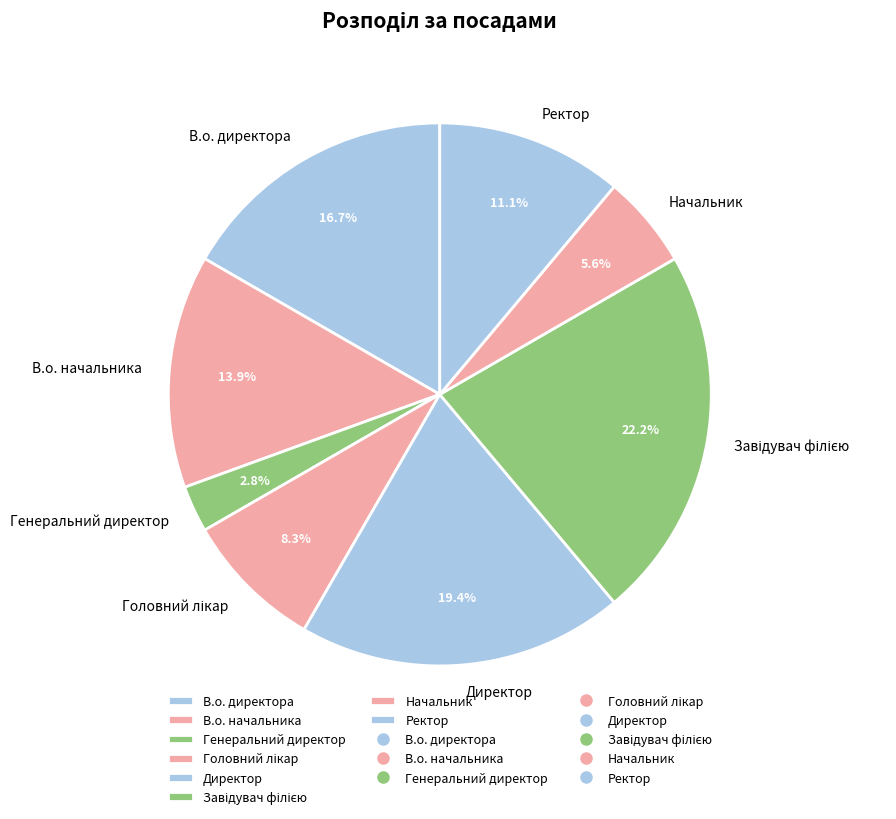

Which slice is the smallest?

Генеральний директор